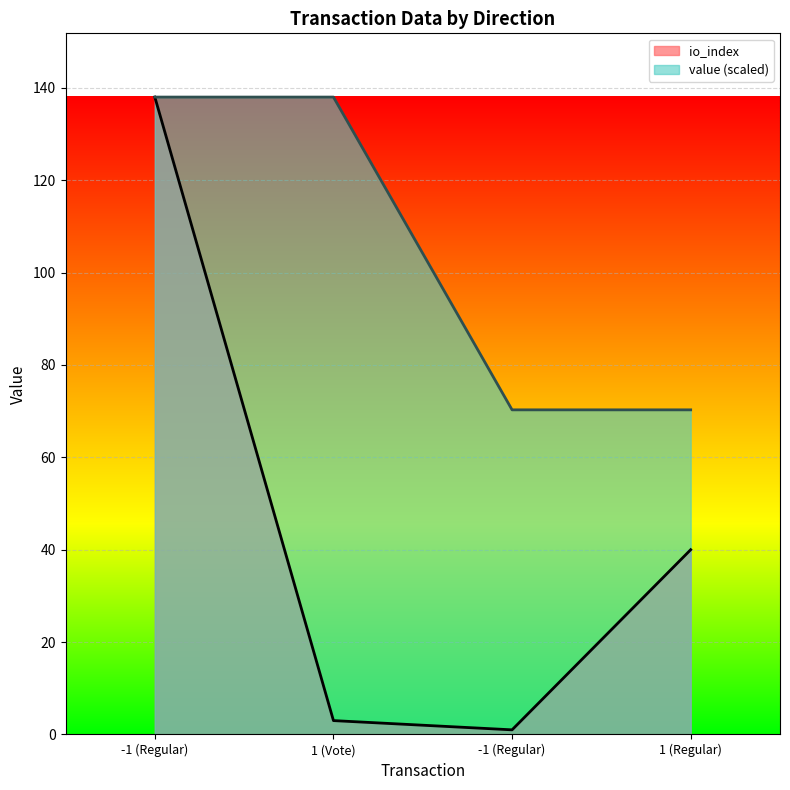

True or false: value has more than 0 points higher than both neighbors.

False